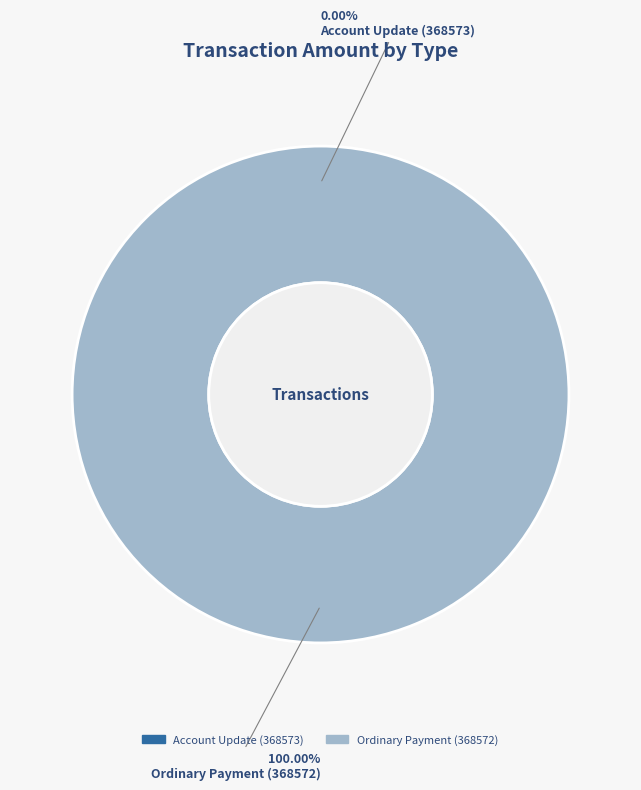

Does Account Update (368573) account for over 50% of the chart?

No